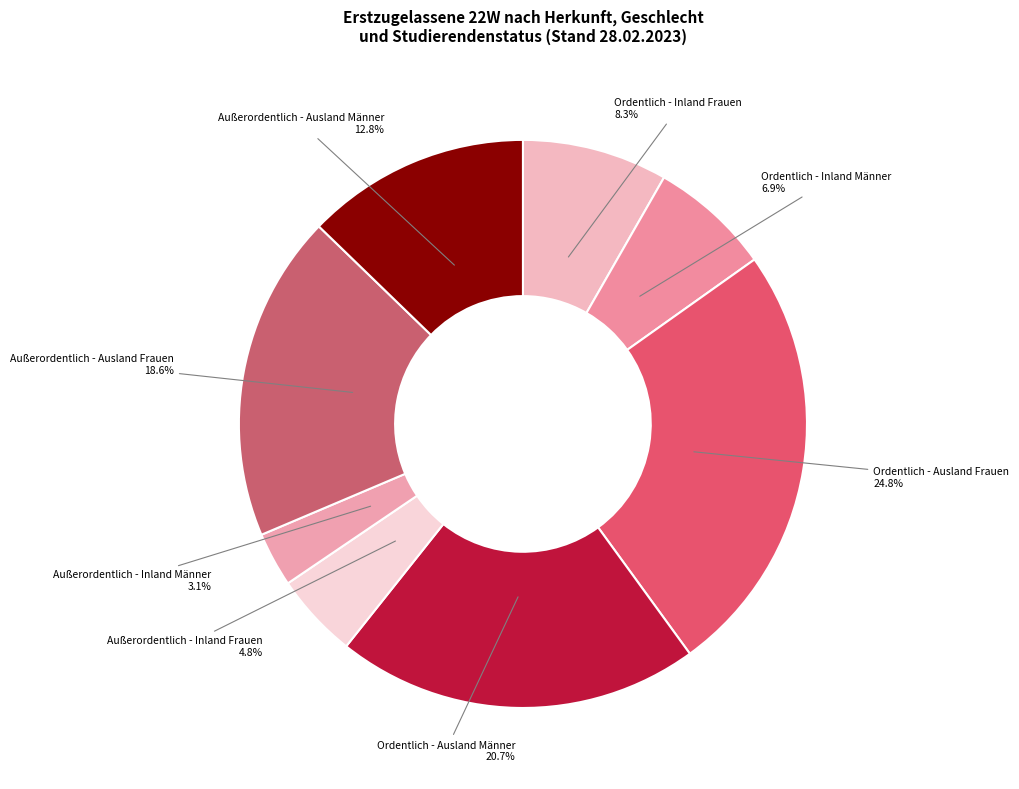

Which slice is the largest?

Ordentlich - Ausland Frauen